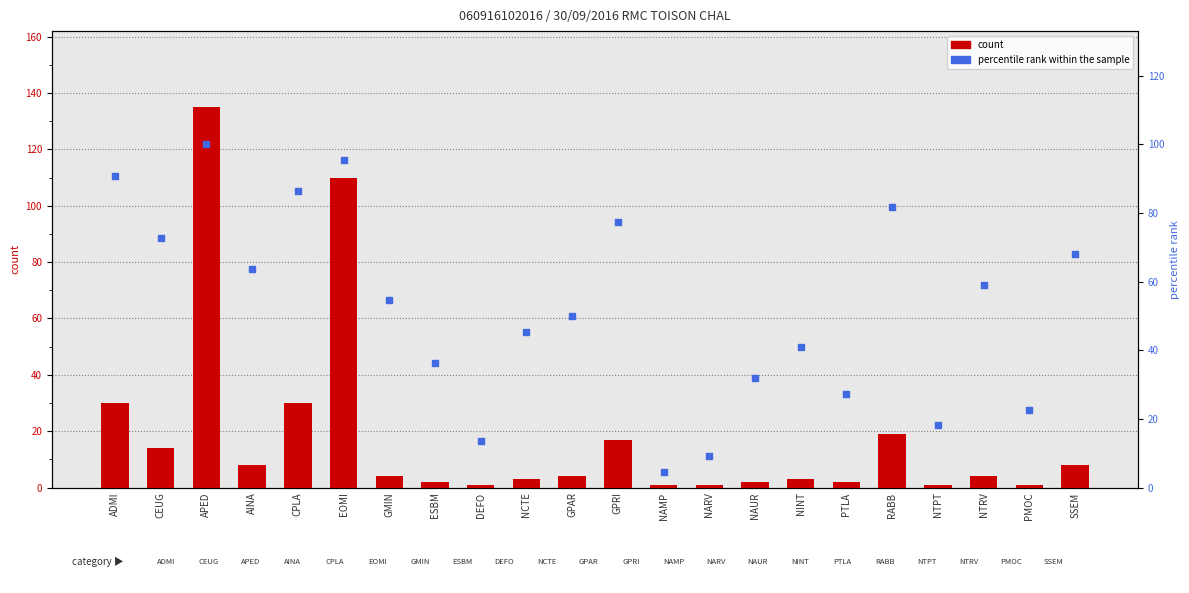

Which series reaches the maximum Y coordinate?

col_2